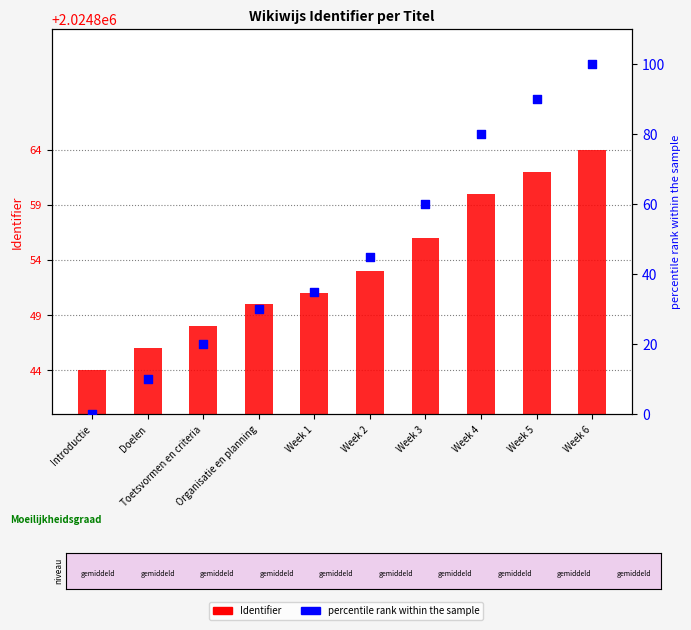

At how many categories does at least one series exceed 1518393?

10